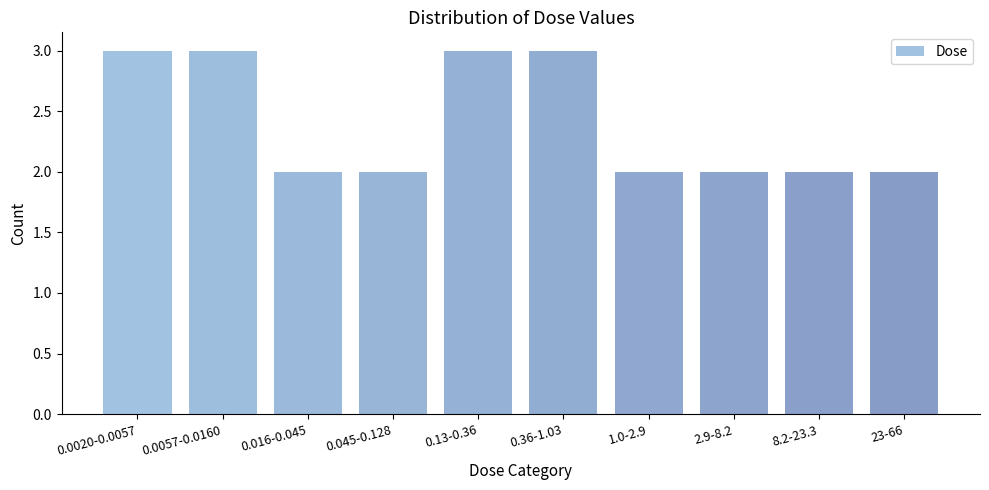

Reading left to right, transcribe all the data shown in this chart.

3	3	2	2	3	3	2	2	2	2